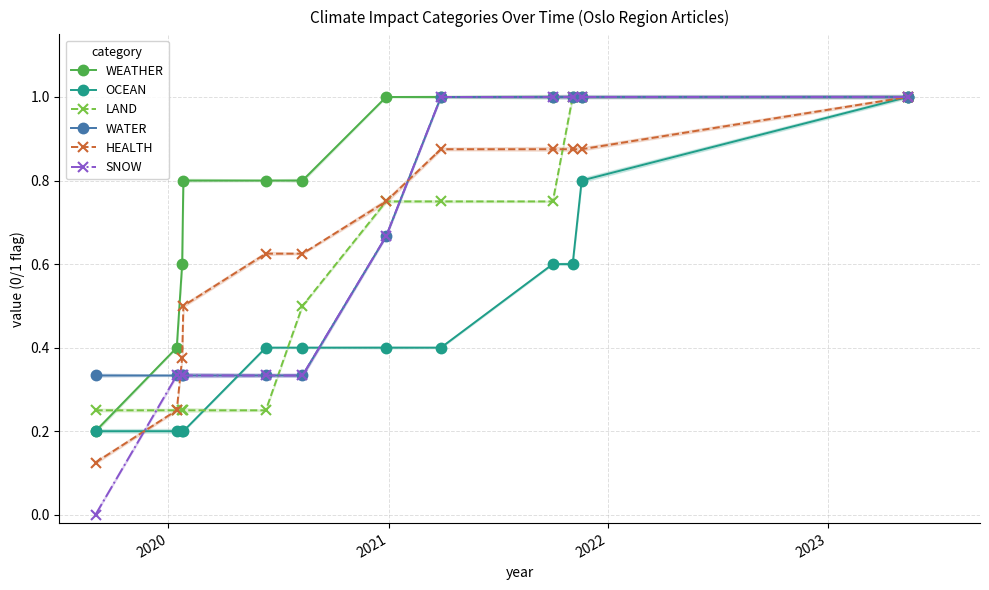

What are all the series names shown in the legend?

WEATHER, OCEAN, LAND, WATER, HEALTH, SNOW